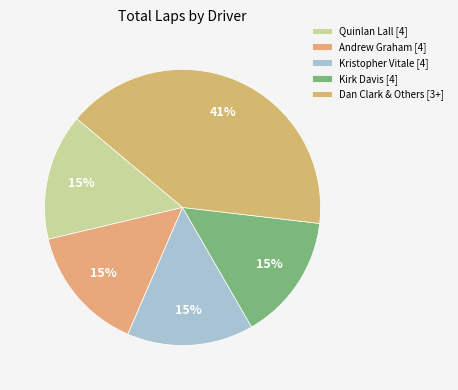

What is the largest slice in the pie chart?

Dan Clark & Others [3+]